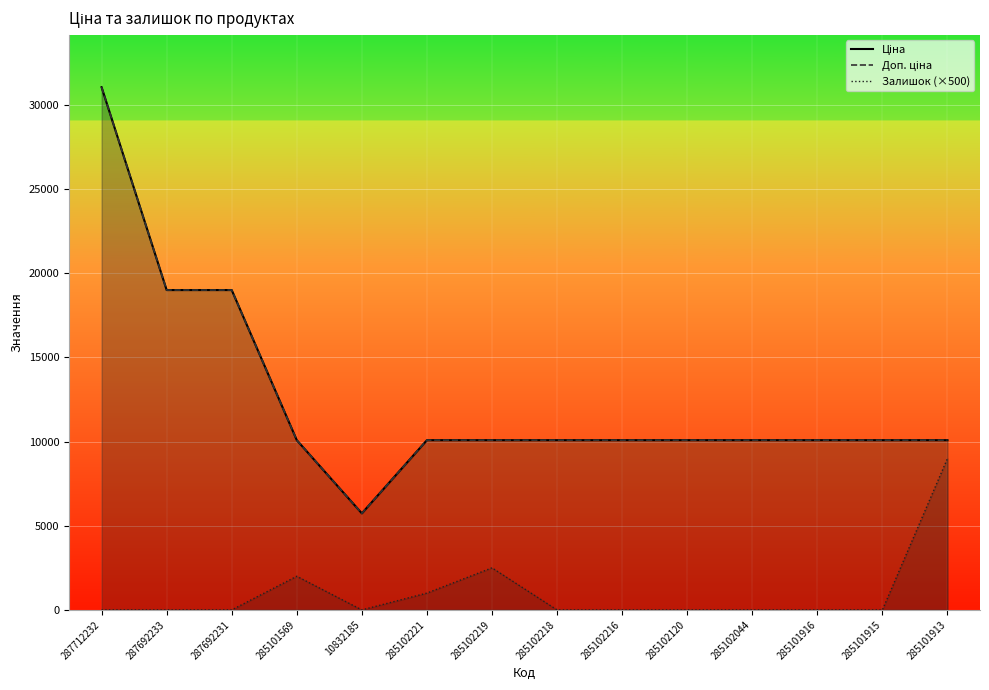

Reading left to right, transcribe all the data shown in this chart.

Ціна: 287712232=31058.4	287692233=19005.7	287692231=19005.7	285101569=10085.8	10832185=5736.9	285102221=10085.8	285102219=10085.8	285102218=10085.8	285102216=10085.8	285102120=10085.8	285102044=10085.8	285101916=10085.8	285101915=10085.8	285101913=10085.8
Доп. ціна: 287712232=31058.4	287692233=19005.7	287692231=19005.7	285101569=10085.8	10832185=5736.9	285102221=10085.8	285102219=10085.8	285102218=10085.8	285102216=10085.8	285102120=10085.8	285102044=10085.8	285101916=10085.8	285101915=10085.8	285101913=10085.8
Залишок: 287712232=0.0	287692233=0.0	287692231=0.0	285101569=2000.0	10832185=0.0	285102221=1000.0	285102219=2500.0	285102218=0.0	285102216=0.0	285102120=0.0	285102044=0.0	285101916=0.0	285101915=0.0	285101913=9000.0